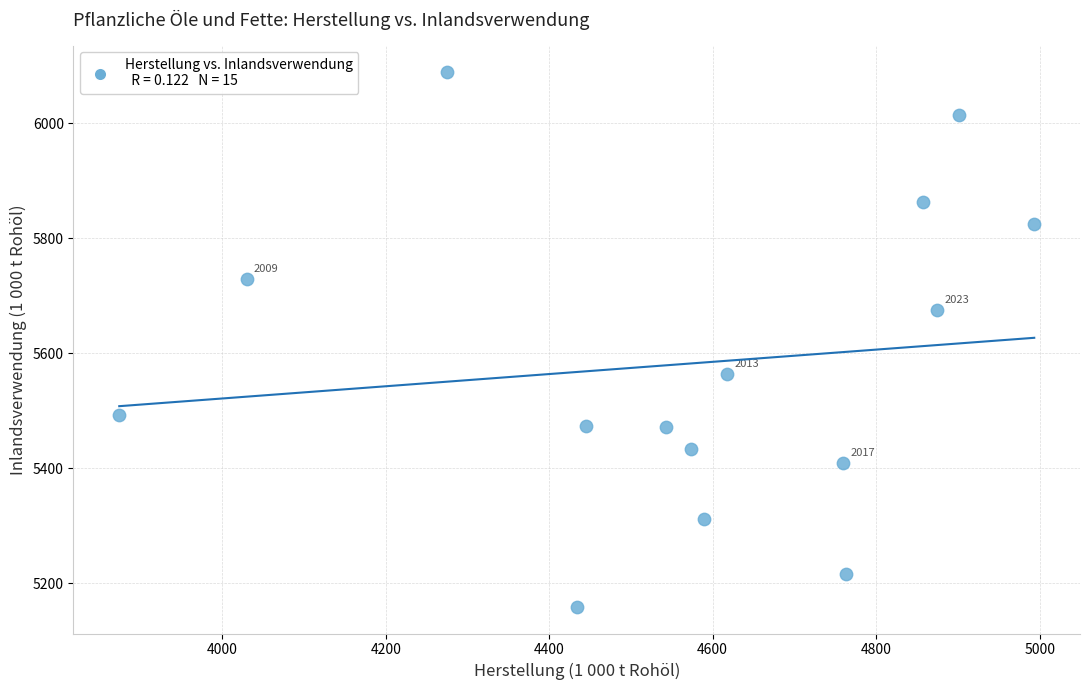

What is the range of Y values (max minus min)?

930.0